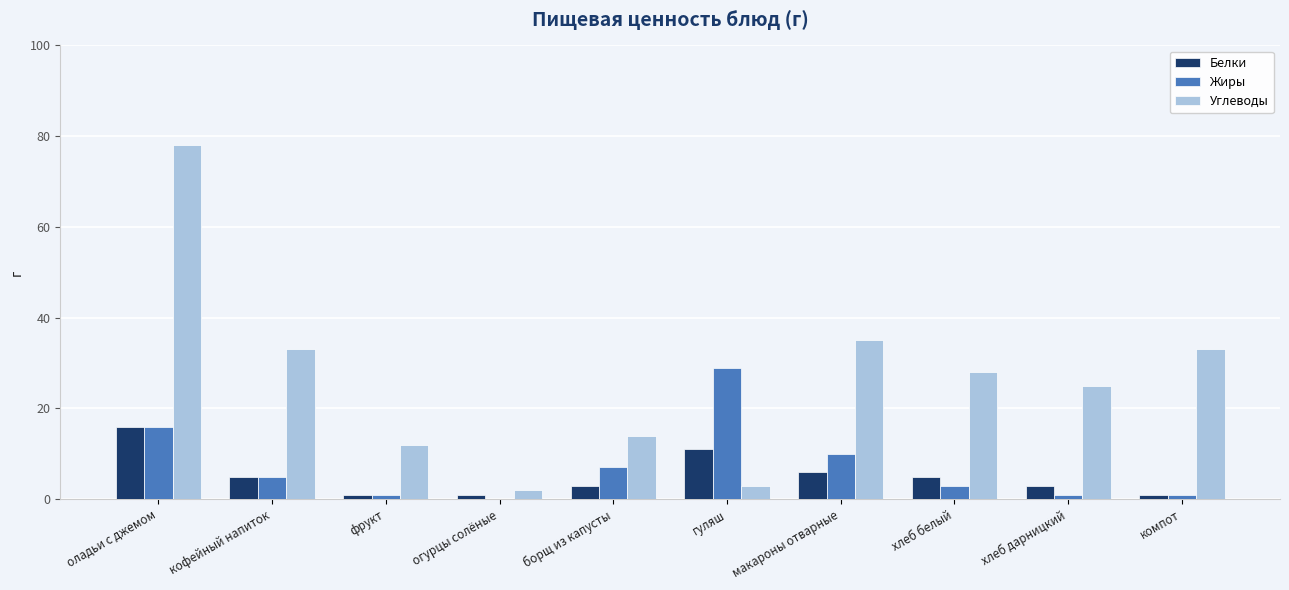

What is the sum of the Жиры values at огурцы солёные and компот?

1